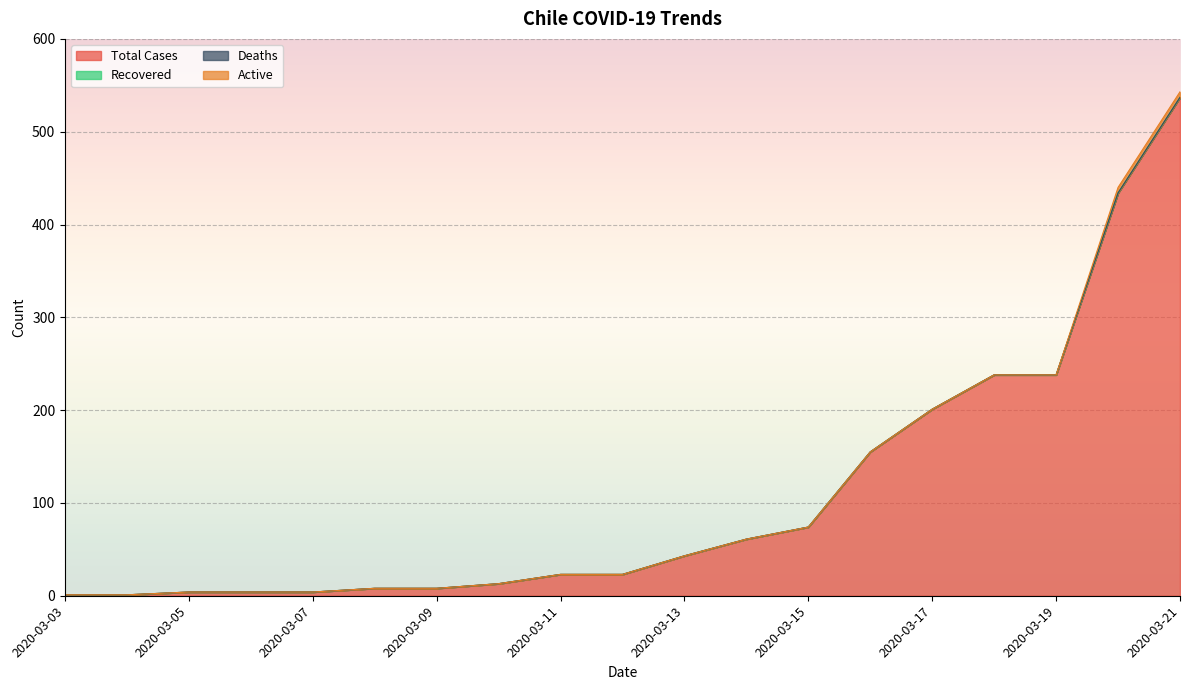

What is the sum of the Total Cases values at 2020-03-12 and 2020-03-08?

31.0